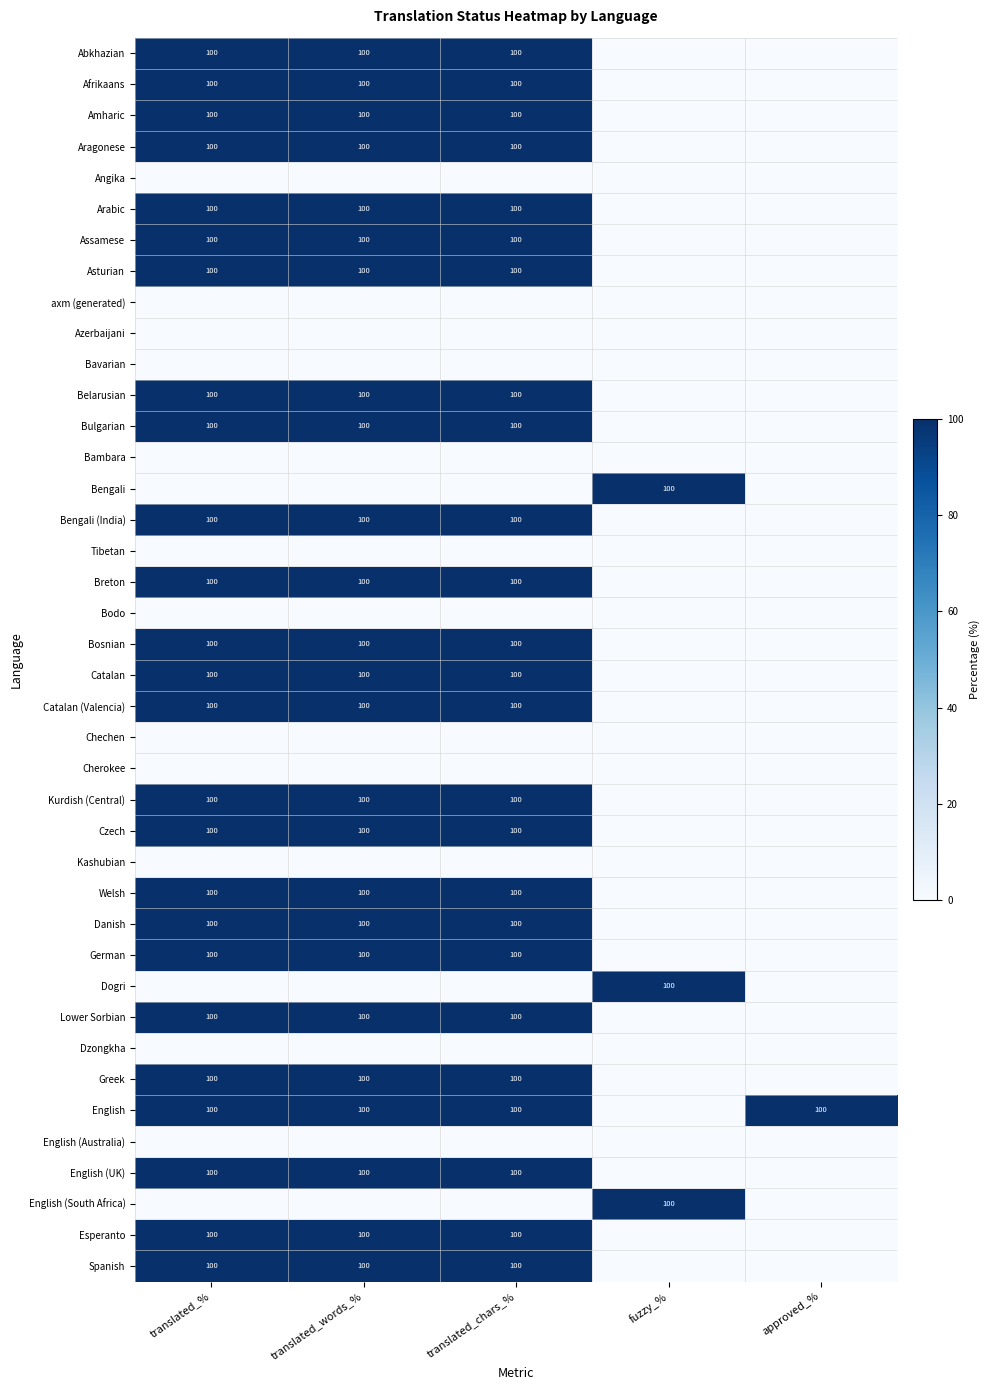

Is it true that Catalan (Valencia) equals 100 at translated_chars_%?

True